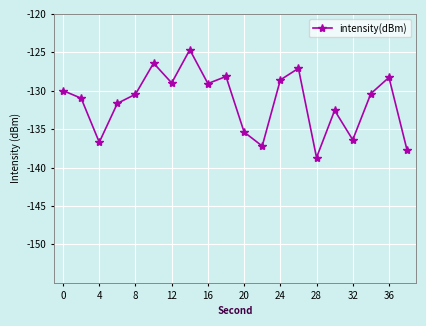

What is the value of the 17th point from the left?

-136.4